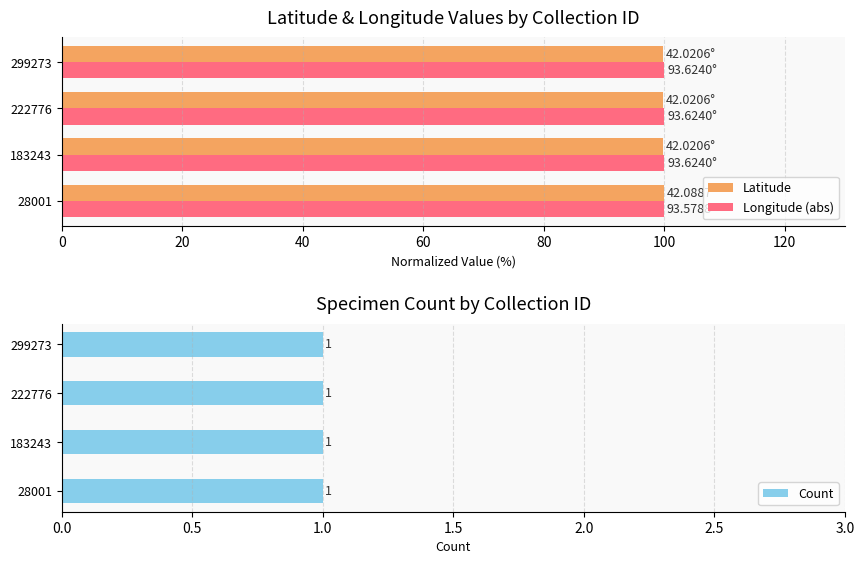

True or false: Longitude (abs) has a value of 100.0 at 222776.

True